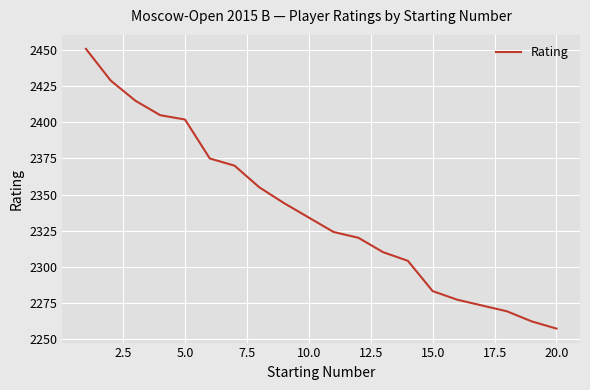

What is the smallest value displayed?

2257